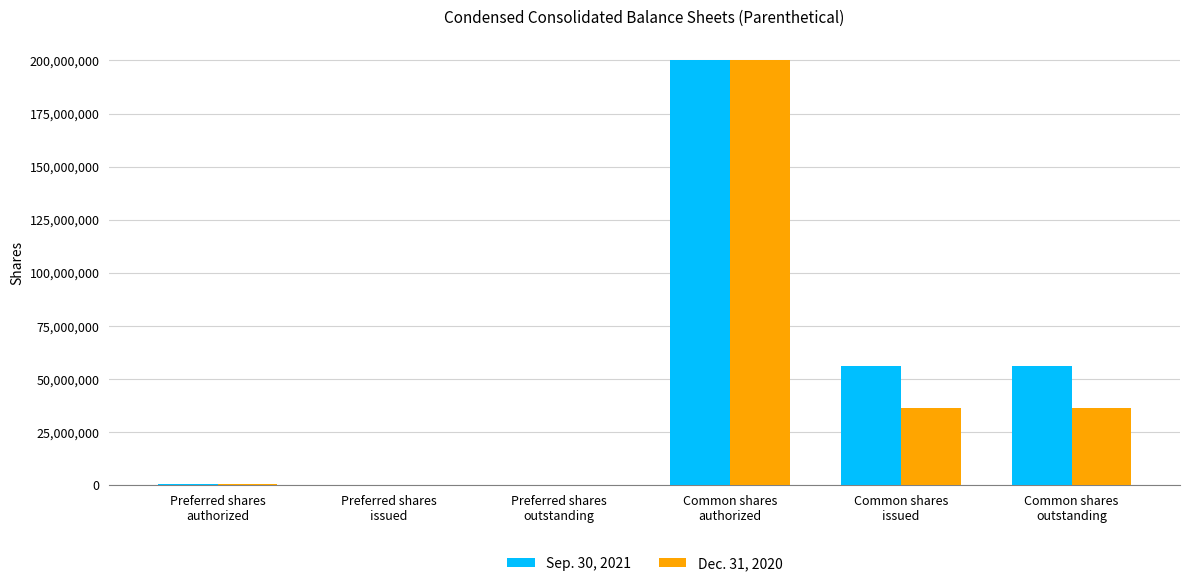

Are the bars grouped side by side (vs. stacked)?

Yes